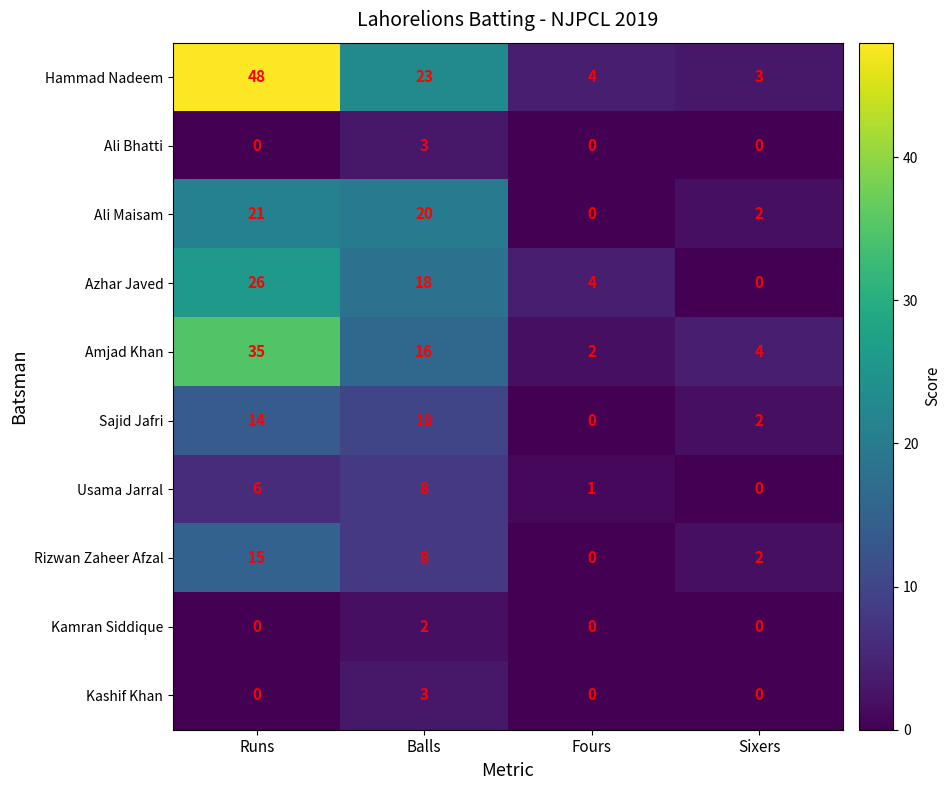

At which category is the sum across all series the highest?

Runs